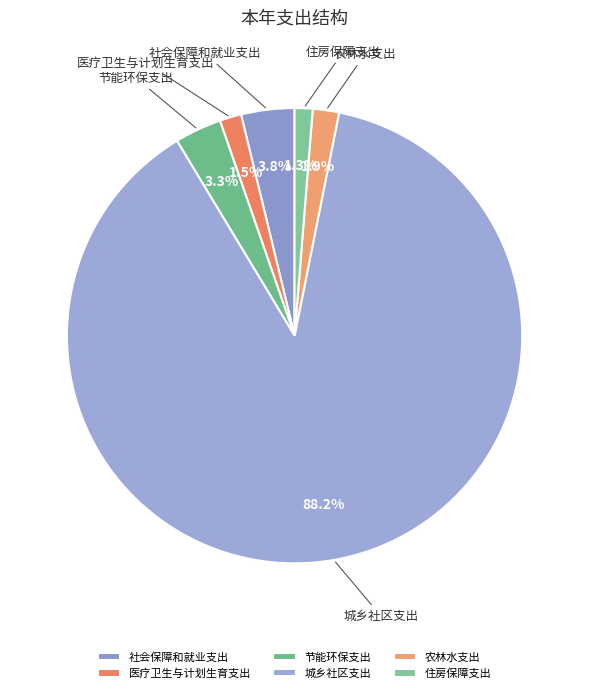

To the nearest percent, what is the difference between the largest and smallest slice percentages?

87%